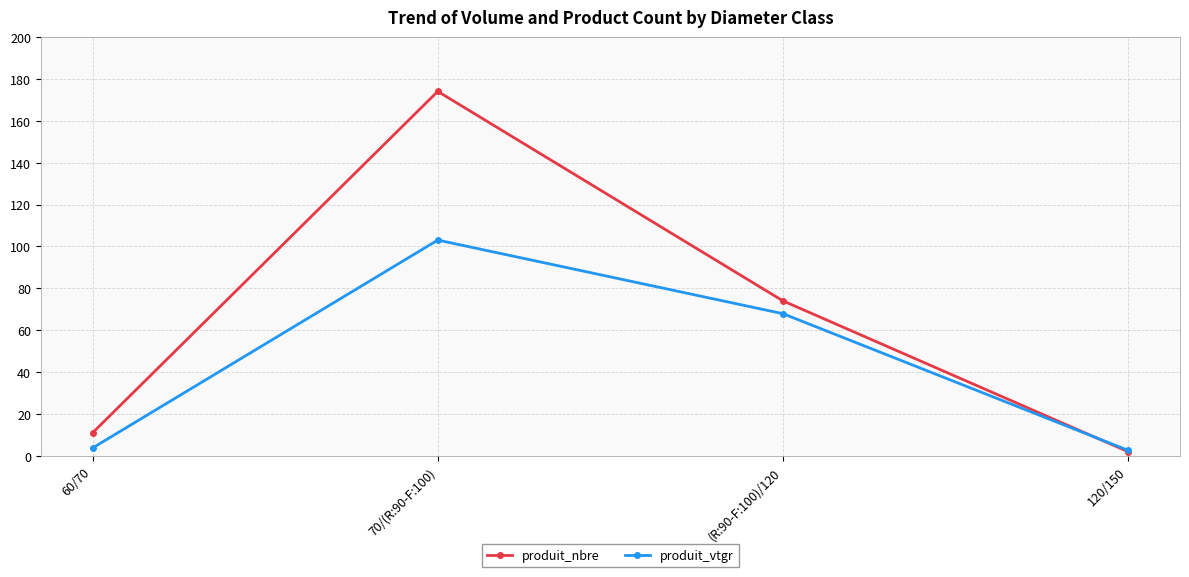

The produit_vtgr series shows 2.6 at 120/150. True or false?

True